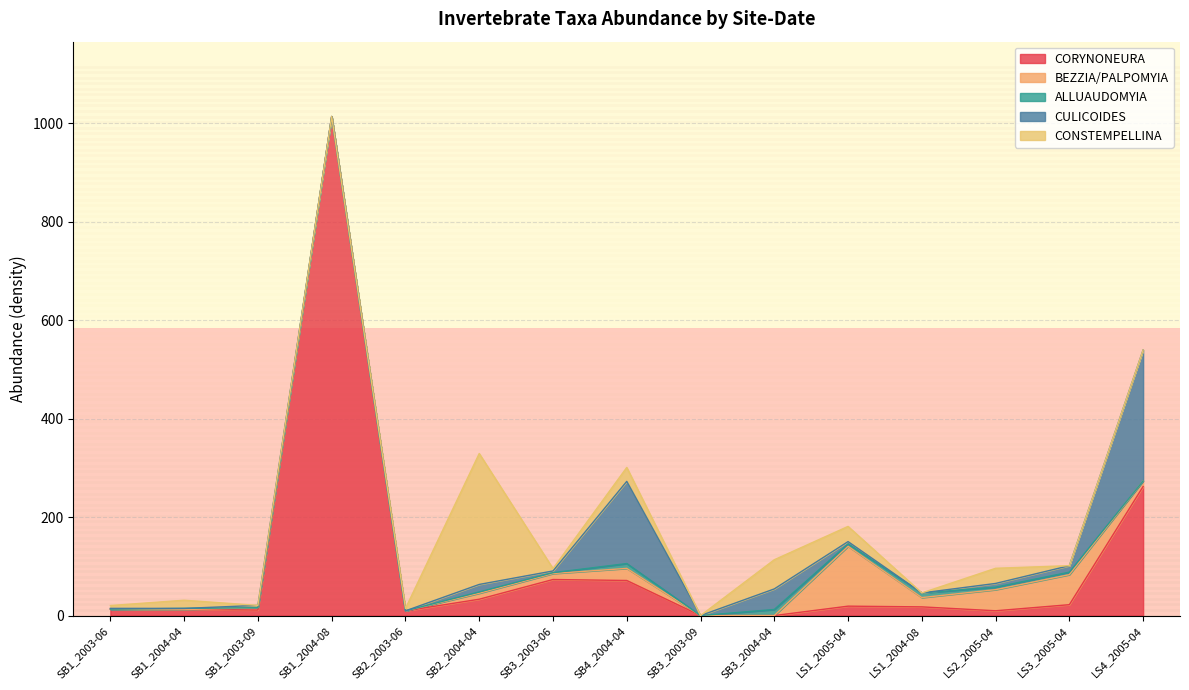

At which label does BEZZIA/PALPOMYIA first exceed 11?

SB2_2004-04